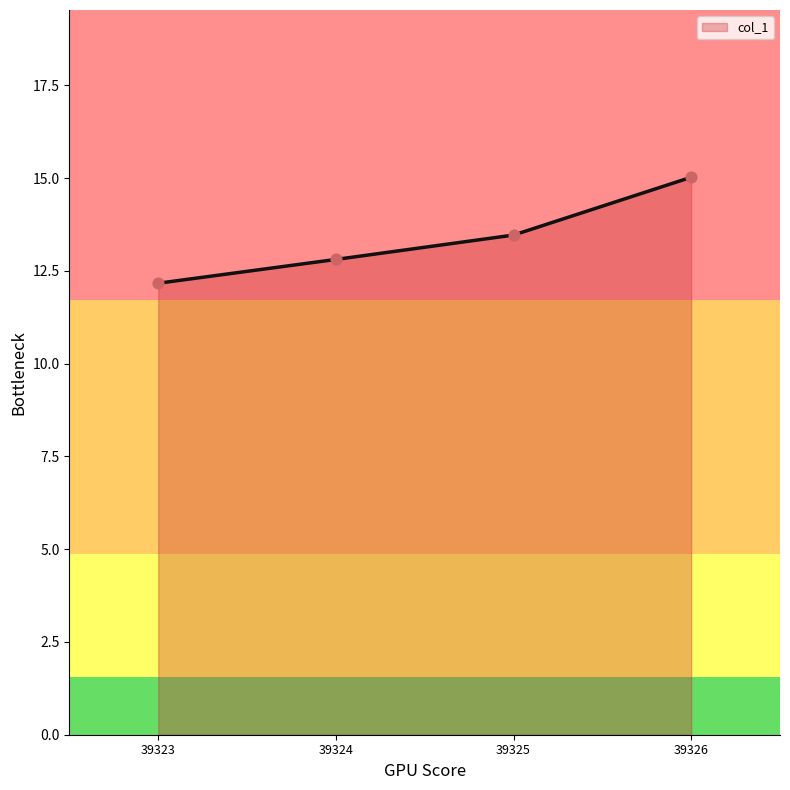

Which has a higher value, 39326 or 39323?

39326